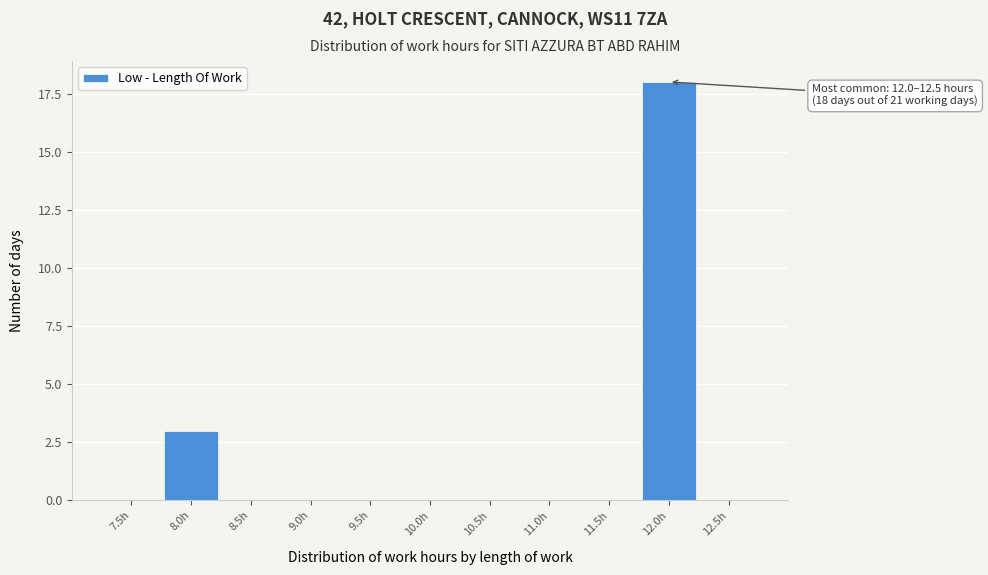

Reading right to left, what are all the values shown in this chart?

12.5h=0	12.0h=18	11.5h=0	11.0h=0	10.5h=0	10.0h=0	9.5h=0	9.0h=0	8.5h=0	8.0h=3	7.5h=0